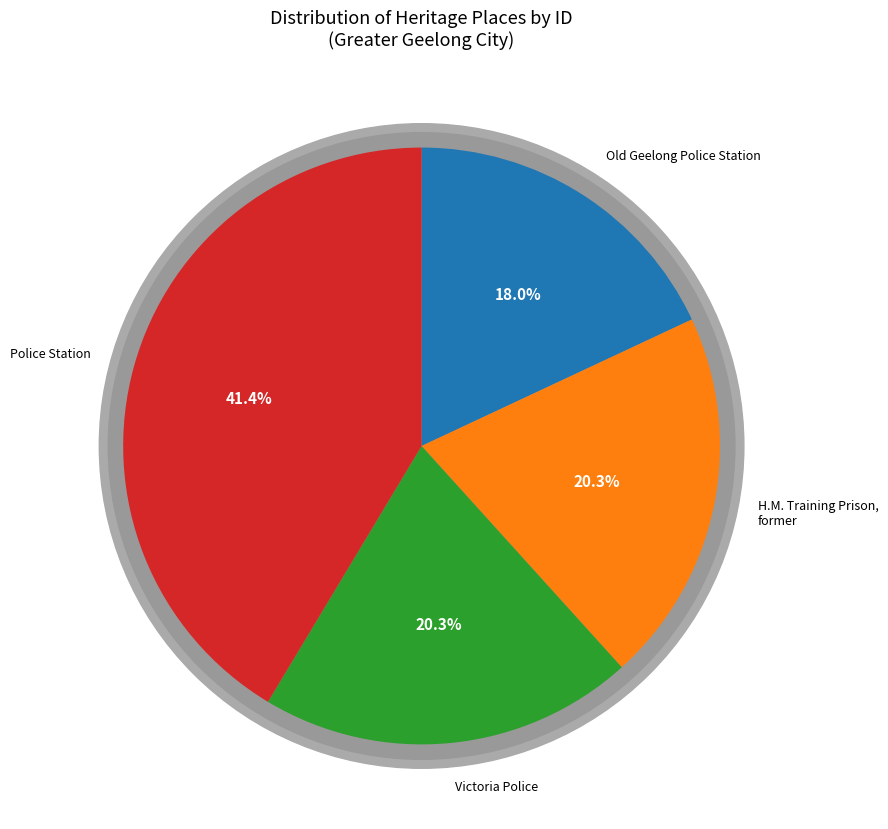

Which category has the biggest portion of the pie?

Police Station